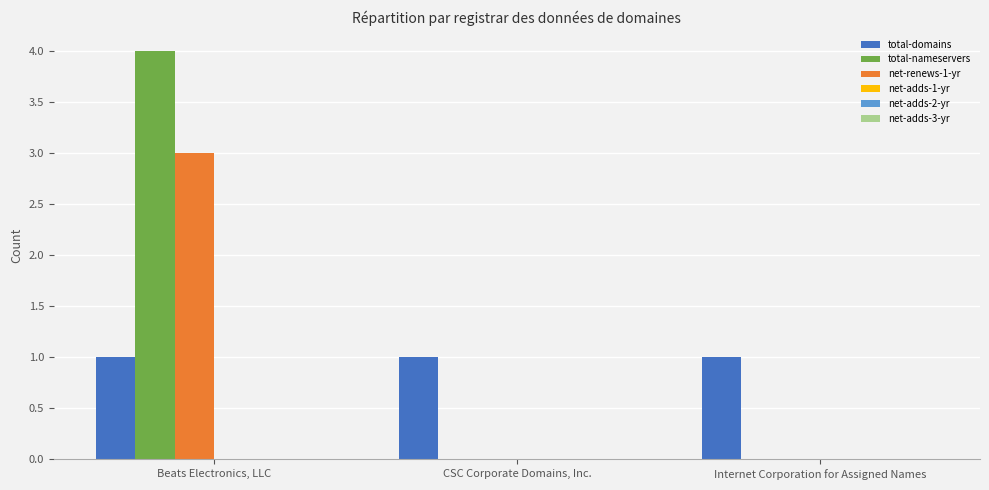

What is the sum of all total-nameservers values?

4